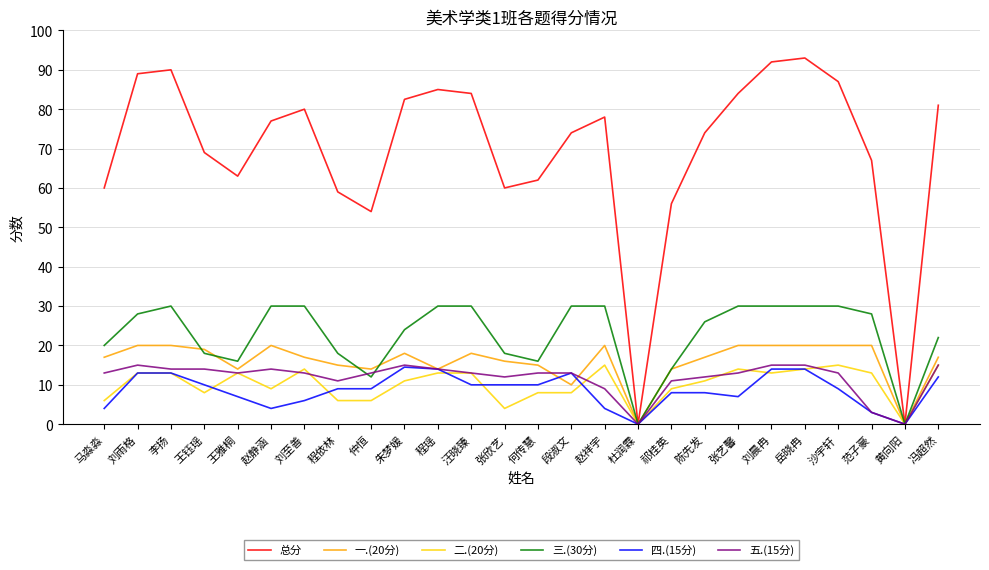

True or false: 二.(20分) has more than 0 interior local peaks.

True